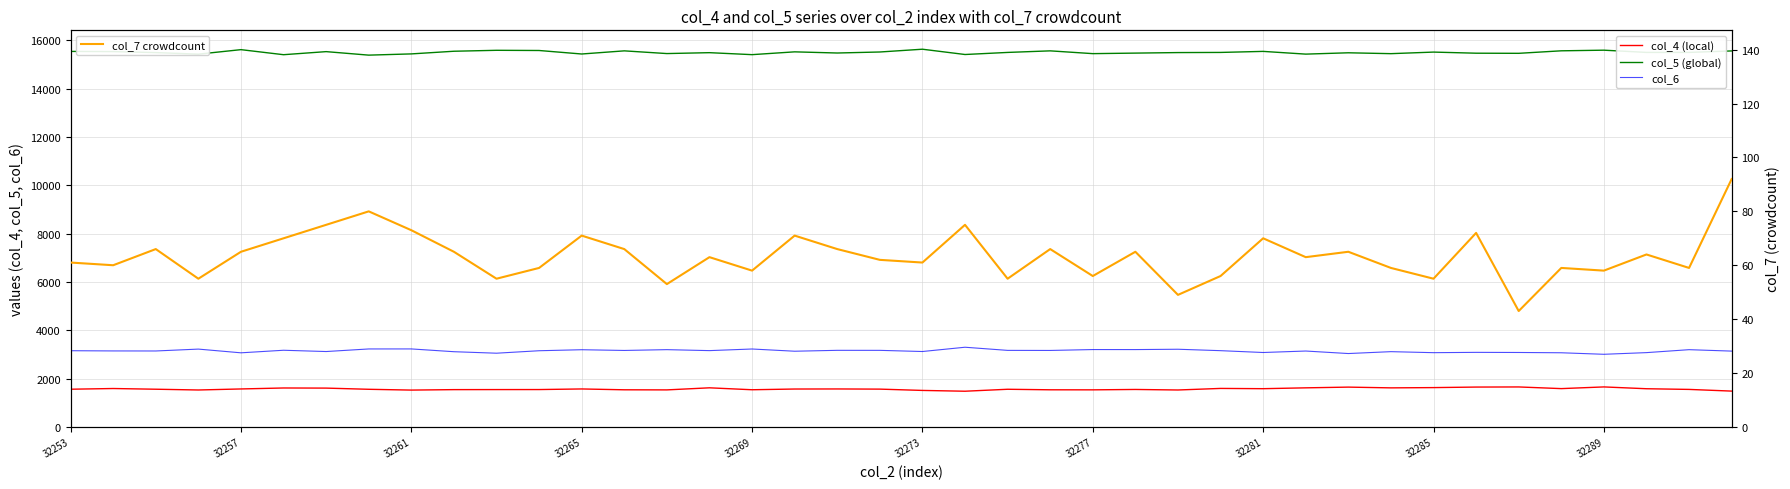

How many lines are shown in the chart?

4